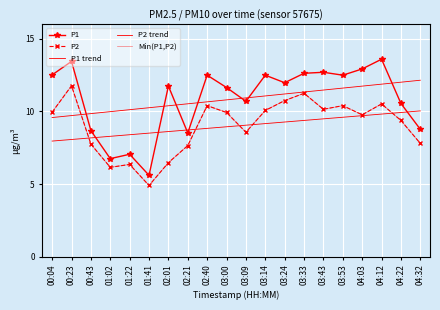

At which label is P2 trend closest to 8?

00:04